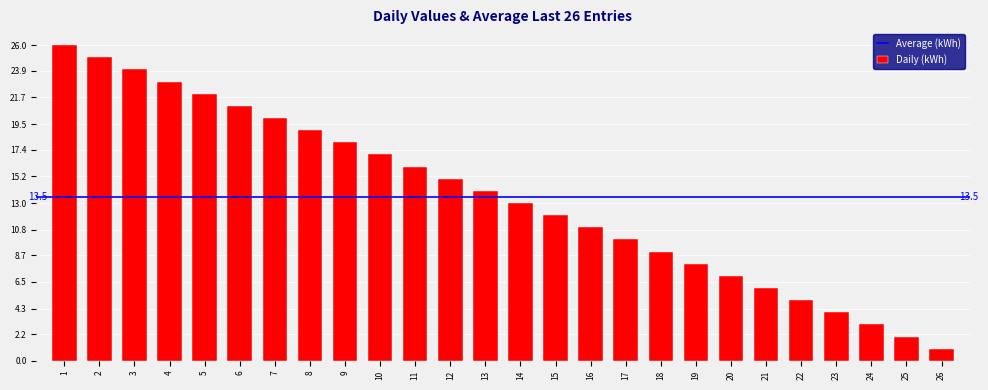

Reading left to right, list all the values displayed in this chart.

26	25	24	23	22	21	20	19	18	17	16	15	14	13	12	11	10	9	8	7	6	5	4	3	2	1